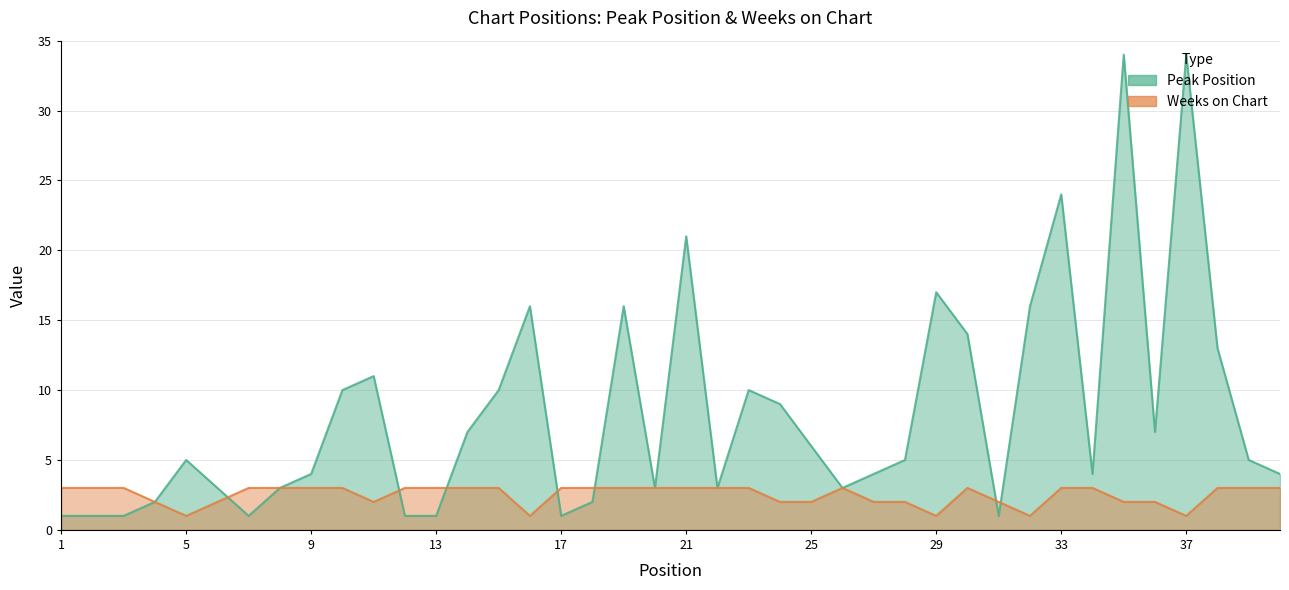

Reading right to left, extract all data points from this chart.

Peak Position: 4	5	13	34	7	34	4	24	16	1	14	17	5	4	3	6	9	10	3	21	3	16	2	1	16	10	7	1	1	11	10	4	3	1	3	5	2	1	1	1
Weeks on Chart: 3	3	3	1	2	2	3	3	1	2	3	1	2	2	3	2	2	3	3	3	3	3	3	3	1	3	3	3	3	2	3	3	3	3	2	1	2	3	3	3